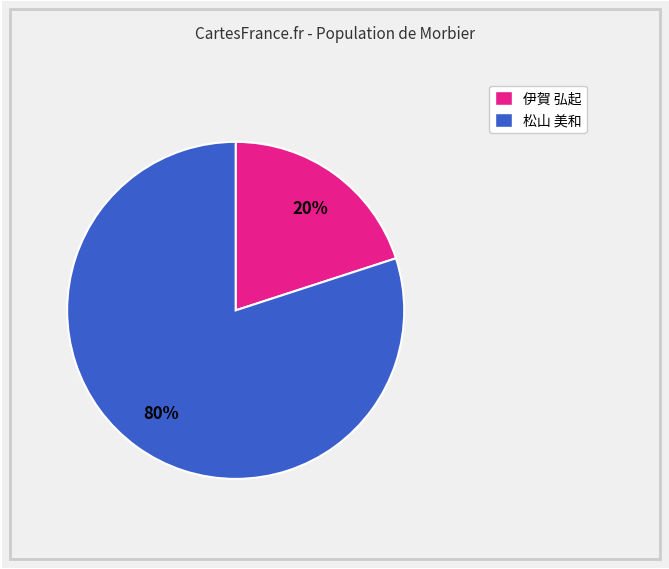

To the nearest percent, what is the average slice percentage?

50%